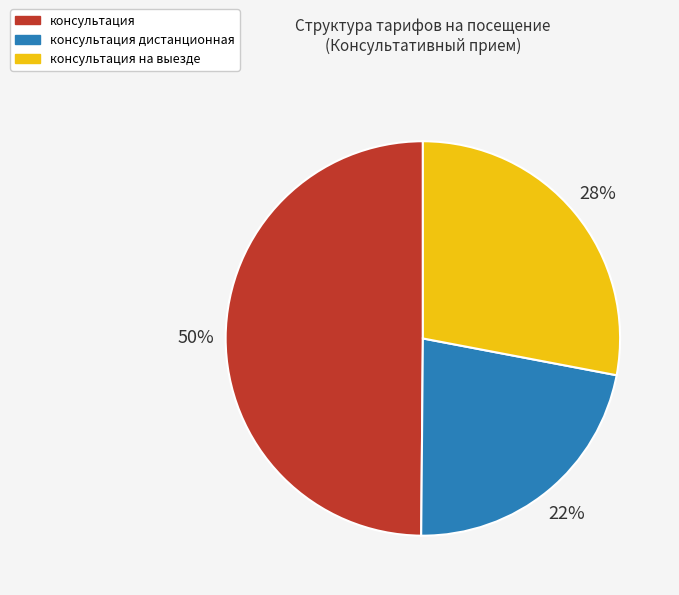

To the nearest percent, what is the average slice percentage?

33%